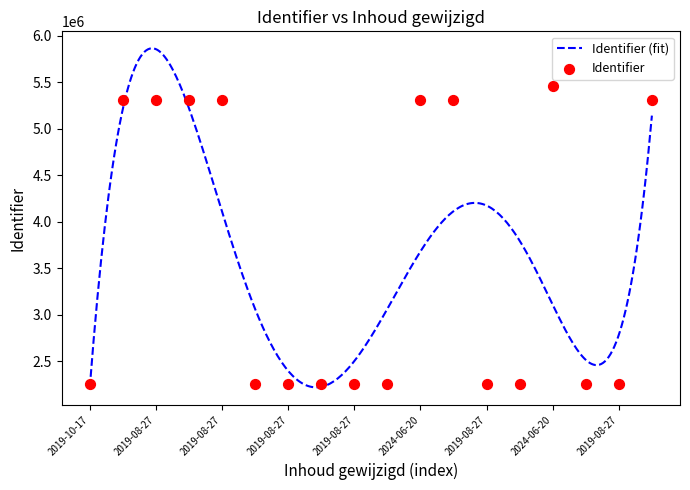

What is the change in value from 2019-08-27 to 2019-08-27?

-3048547